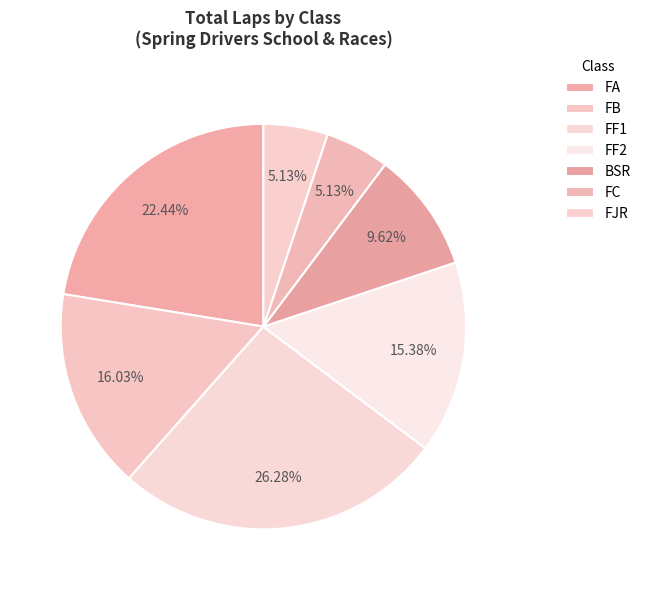

How many segments does this pie chart have?

7